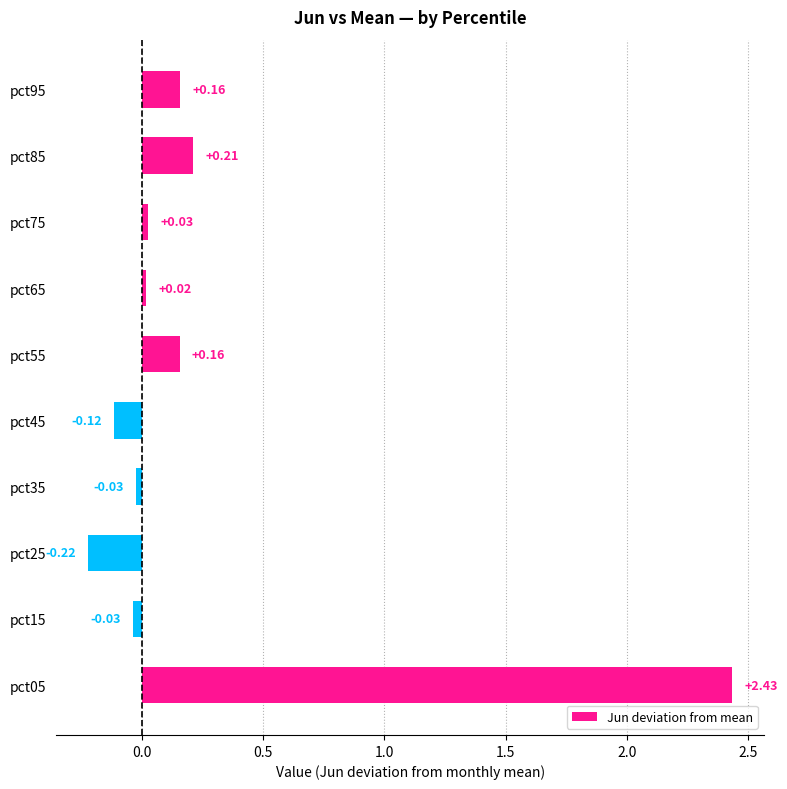

How many bars are there in total?

10